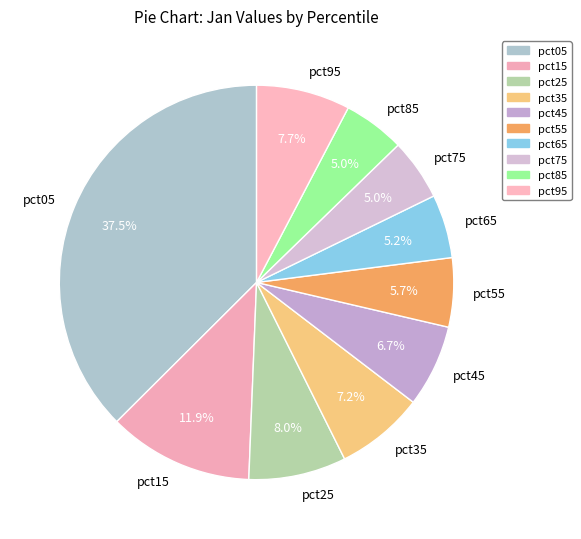

What percentage is the pct15 slice, to the nearest percent?

12%